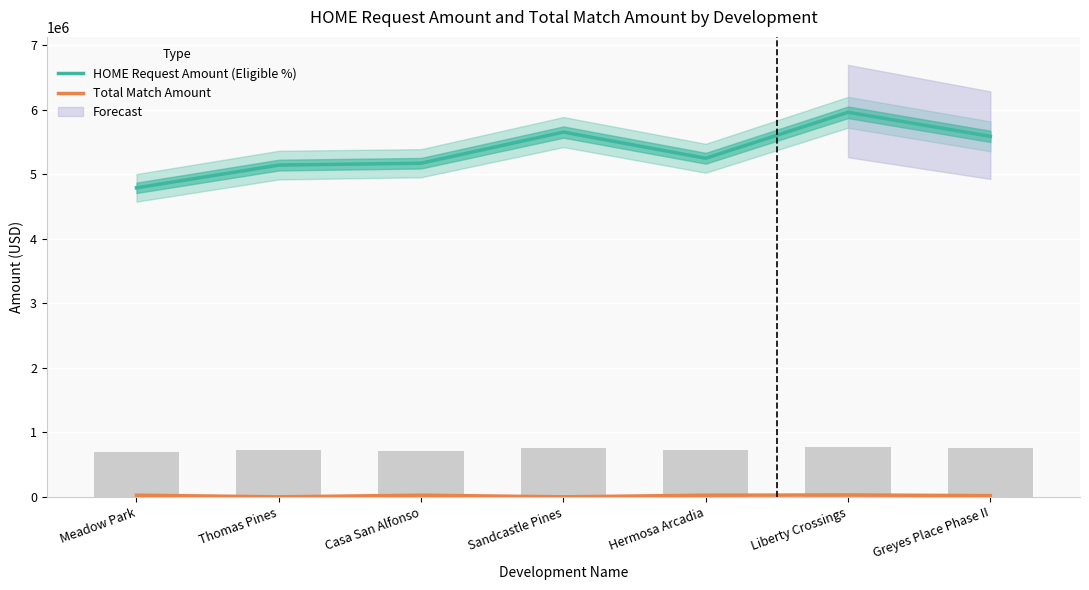

Rank the series by their average value, from lowest to highest.

Total Match Amount, HOME Request Amount (Eligible %)